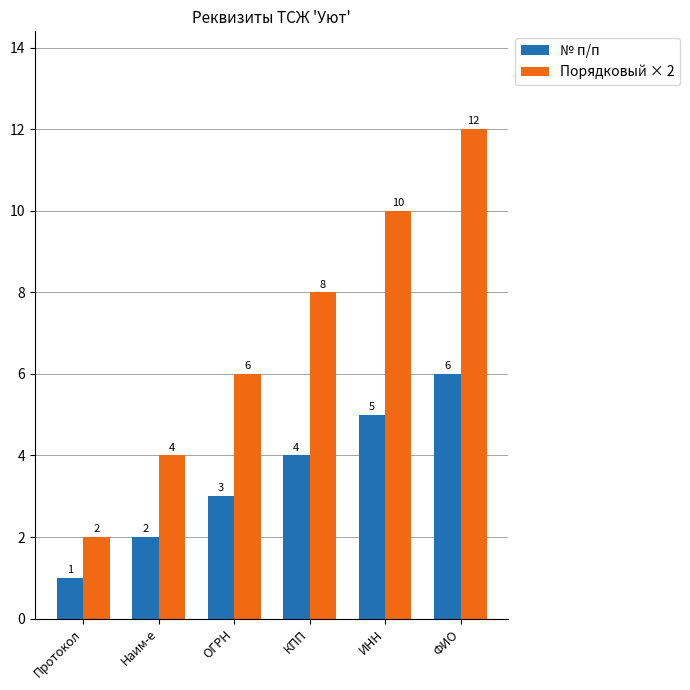

Which series changed the most between ИНН and ФИО?

Порядковый × 2